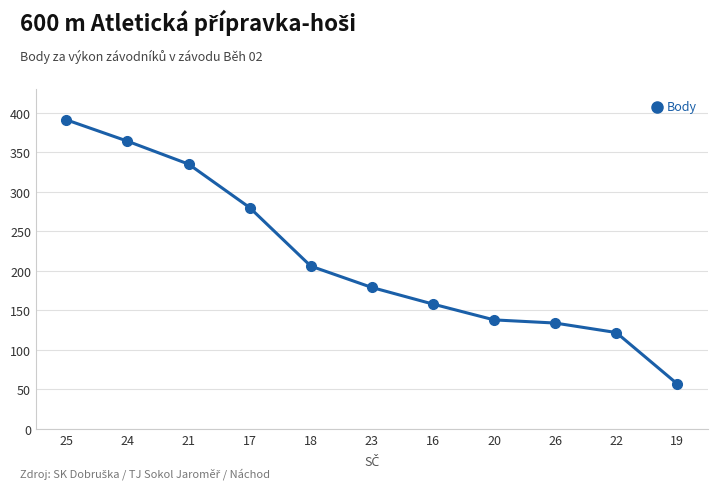

How many series are shown in this chart?

1